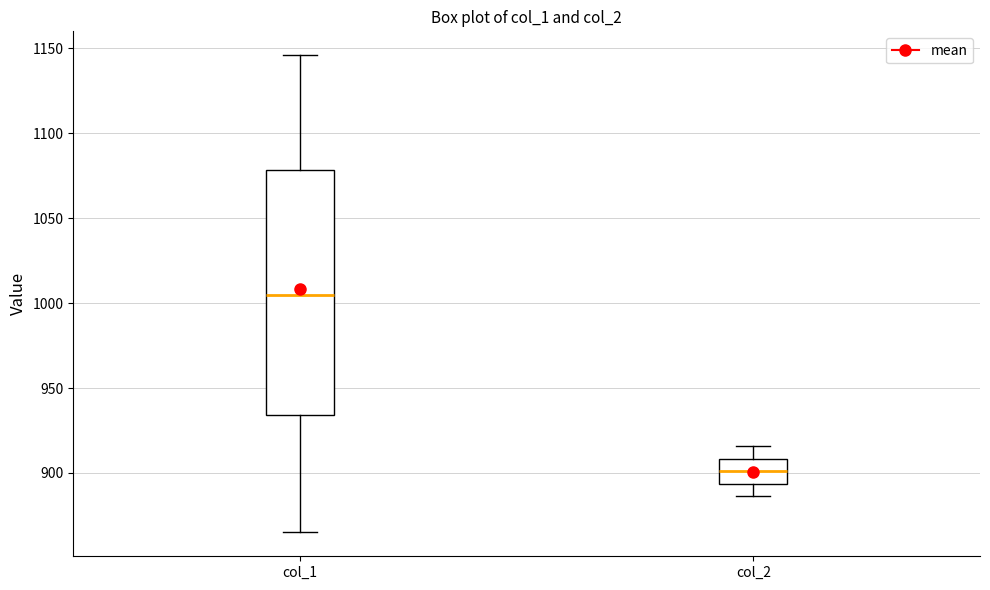

Where does the upper whisker of the box for col_2 end on the y-axis? The values are not printed on the chart, so give them approximately, as read against the axis.

915